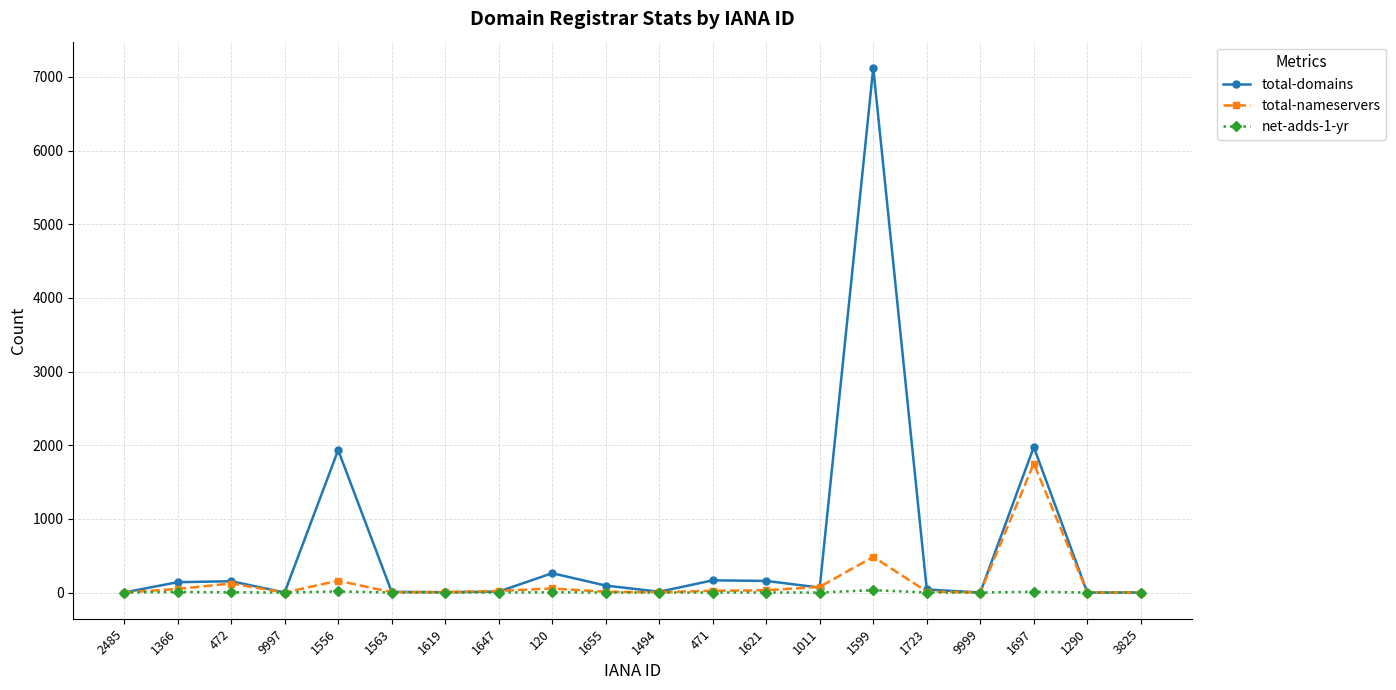

List the series in order of their peak value, highest first.

total-domains, total-nameservers, net-adds-1-yr